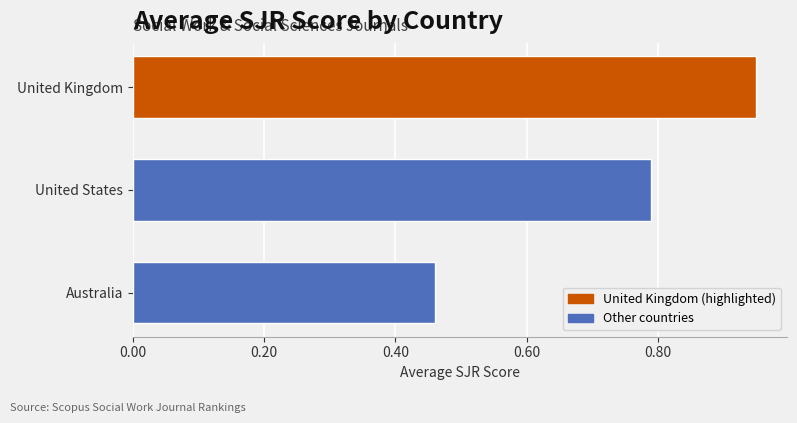

Which label corresponds to the largest value in the chart?

United Kingdom